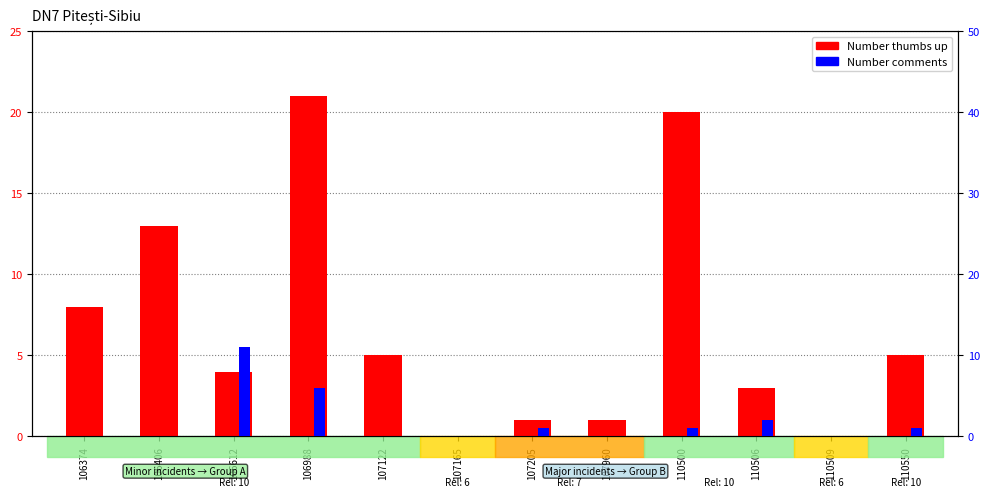

What are all the series names shown in the legend?

Number thumbs up, Number comments